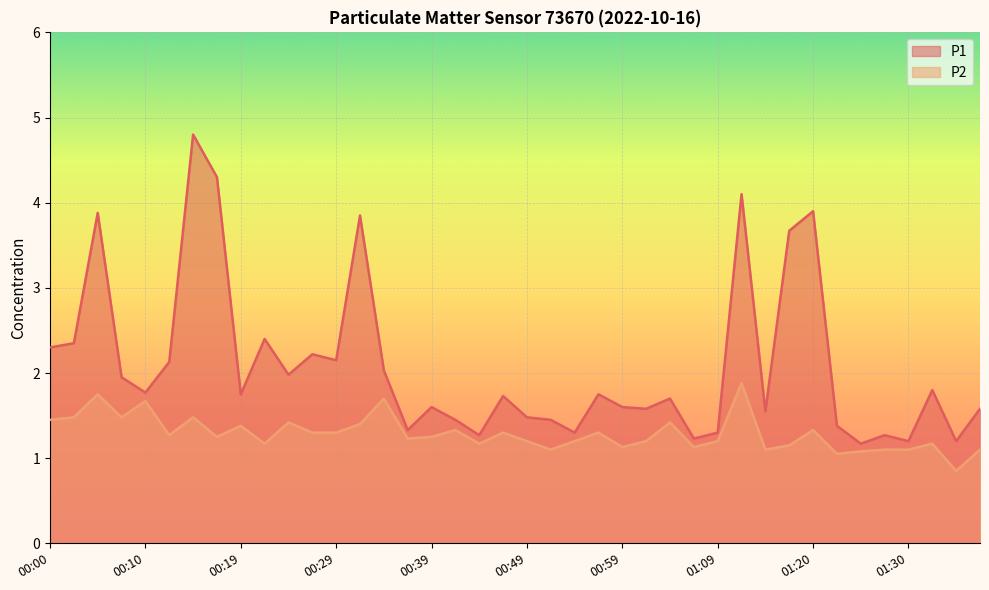

Is the value of P2 at 01:20 greater than the value of P1 at 00:07?

No